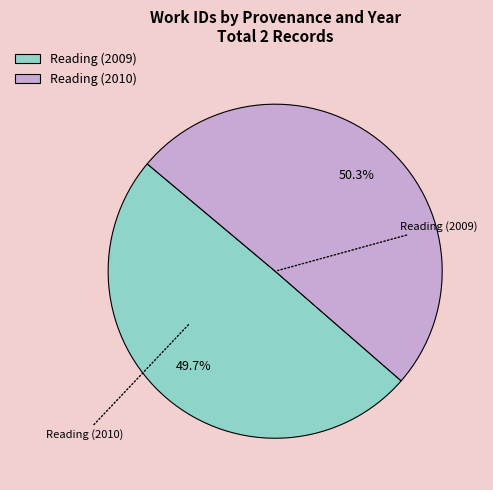

Does any single category account for the majority?

Yes